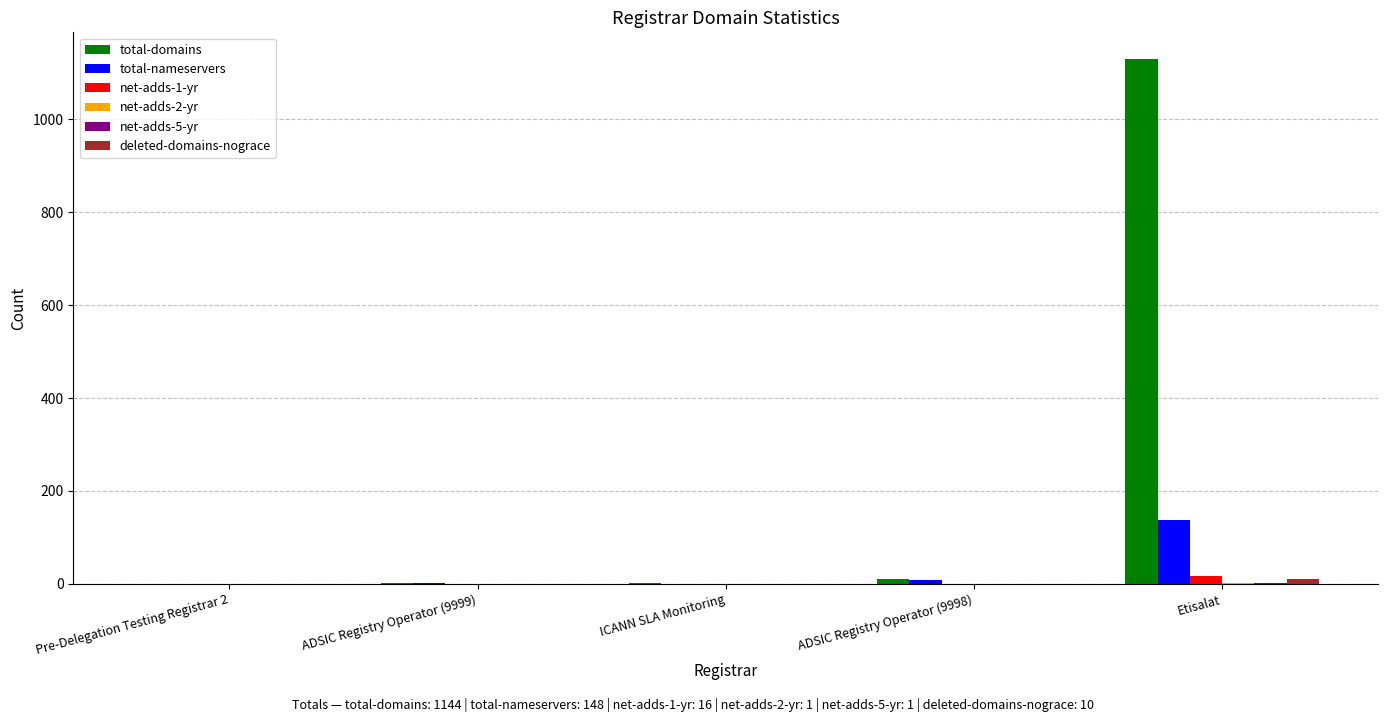

What is the sum of the total-nameservers values at ADSIC Registry Operator (9999) and Etisalat?

139